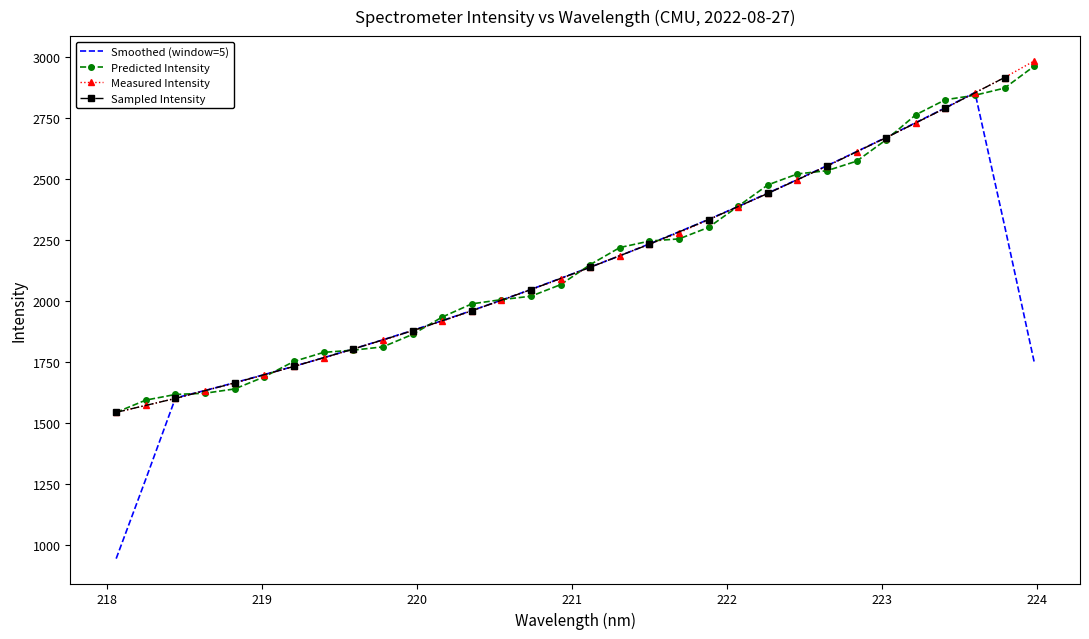

What is the lowest value of the Measured Intensity series?

1542.2